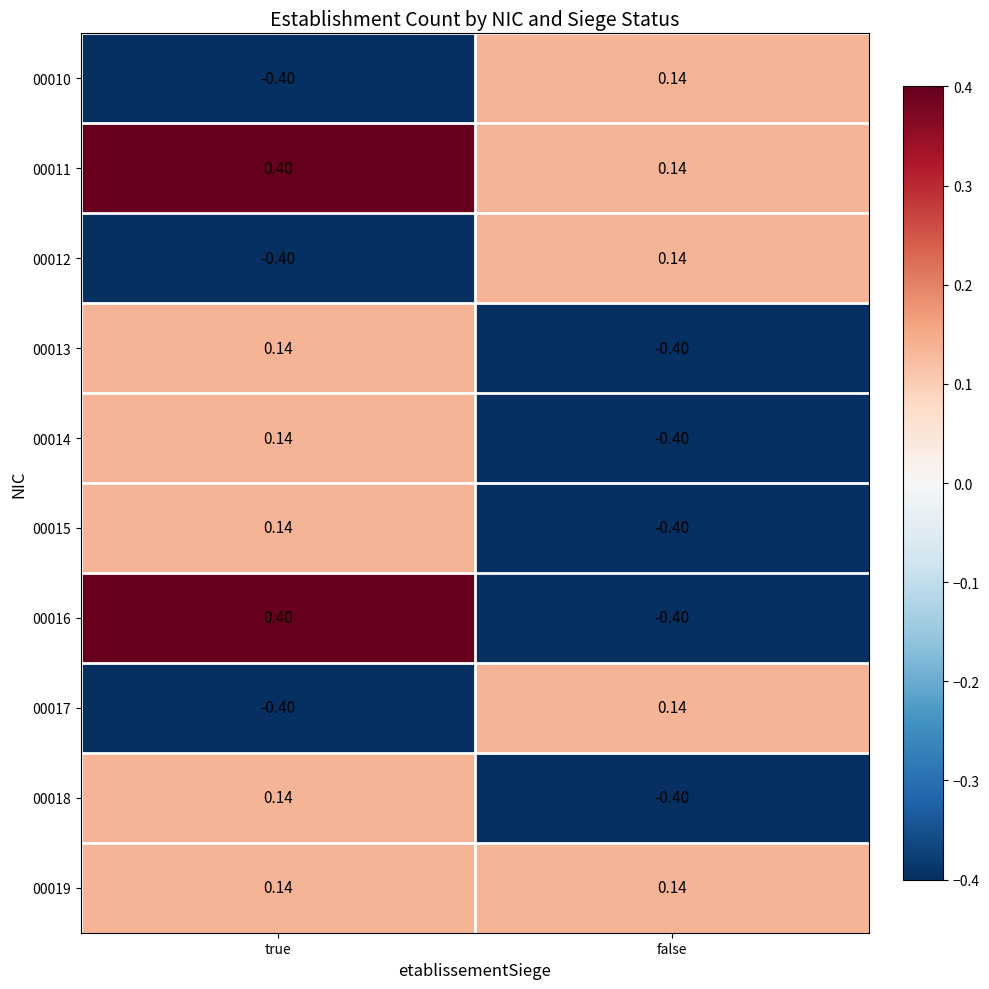

Where does the 00016 series first go above 0?

true